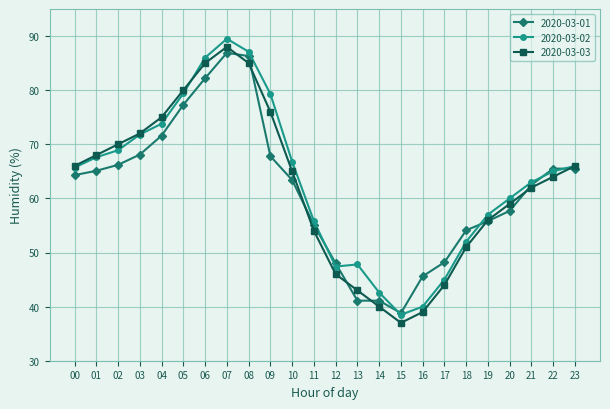

In 2020-03-02, how many points are lower than both neighbors (excluding endpoints)?

2